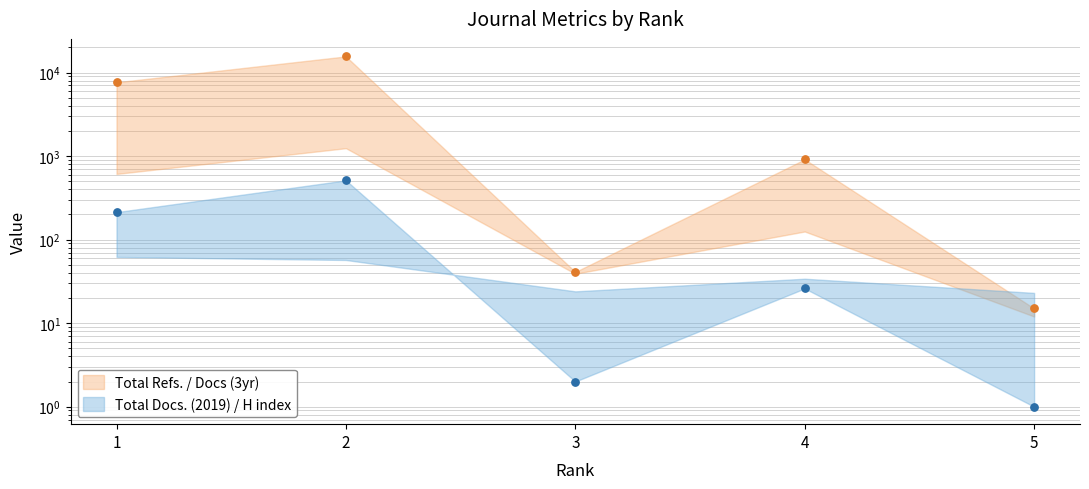

At how many categories does at least one series exceed 14258?

1